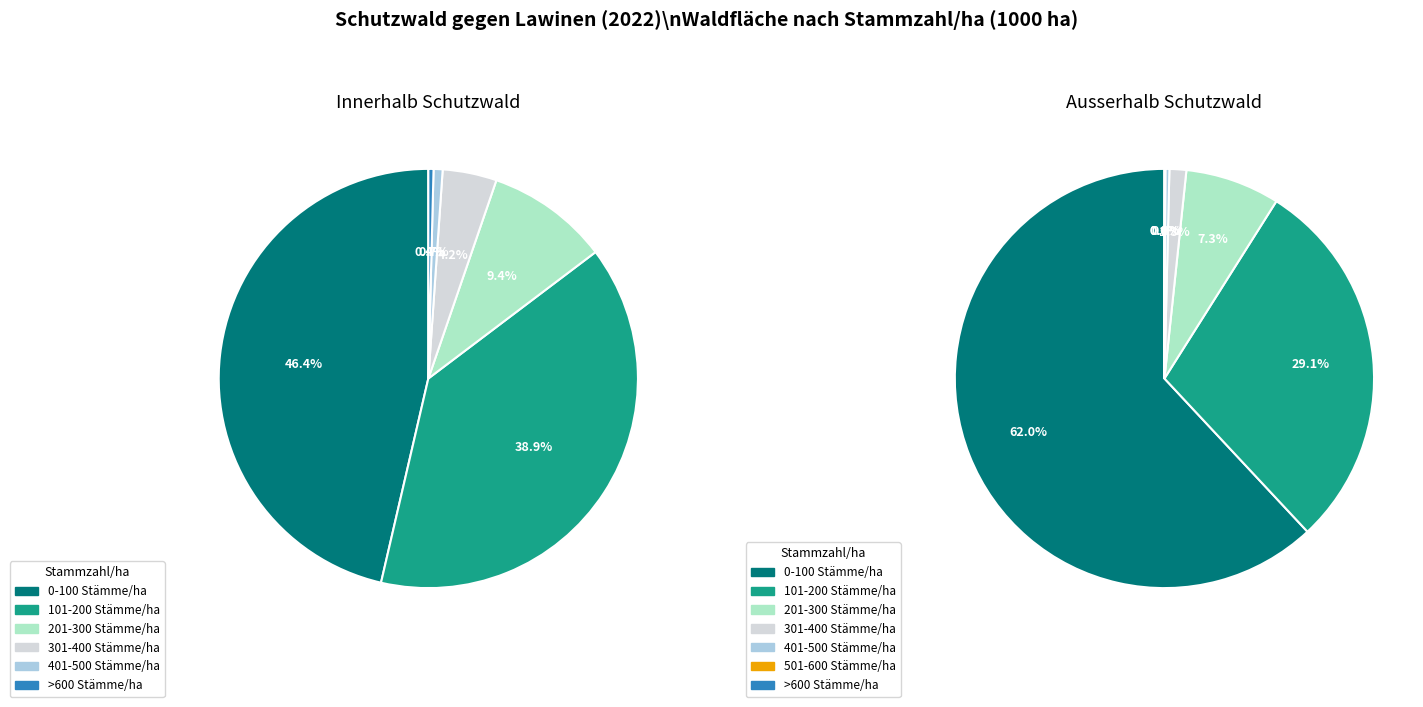

Which slice is the smallest?

>600 Stämme/ha